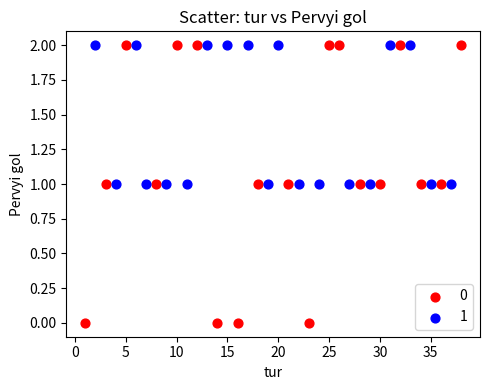

What are all the series names shown in the legend?

0, 1